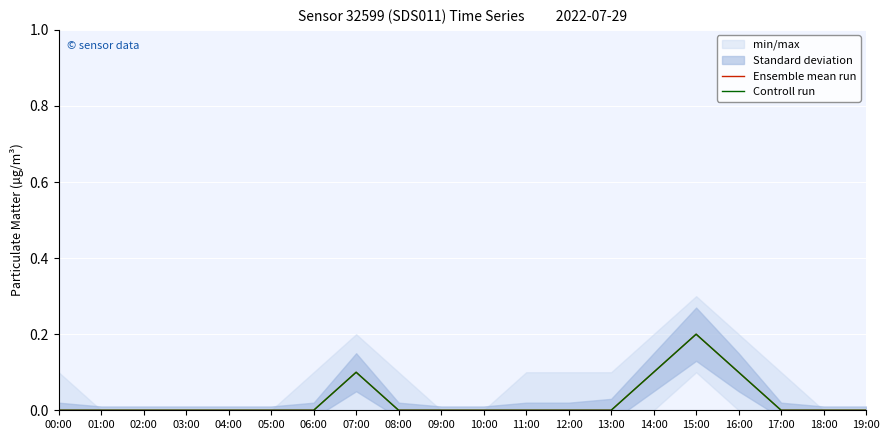

Which series has the largest range (max minus min)?

Ensemble mean run